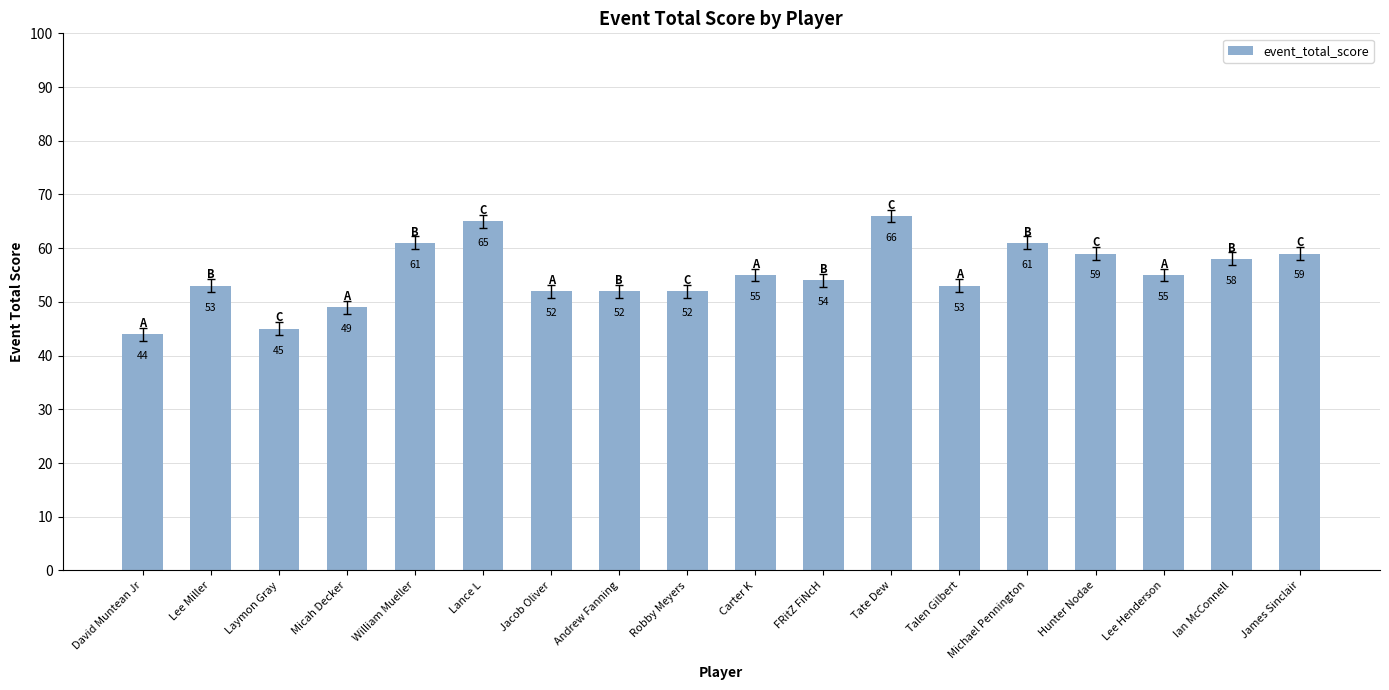

Is it true that the value at Laymon Gray is 67?

False